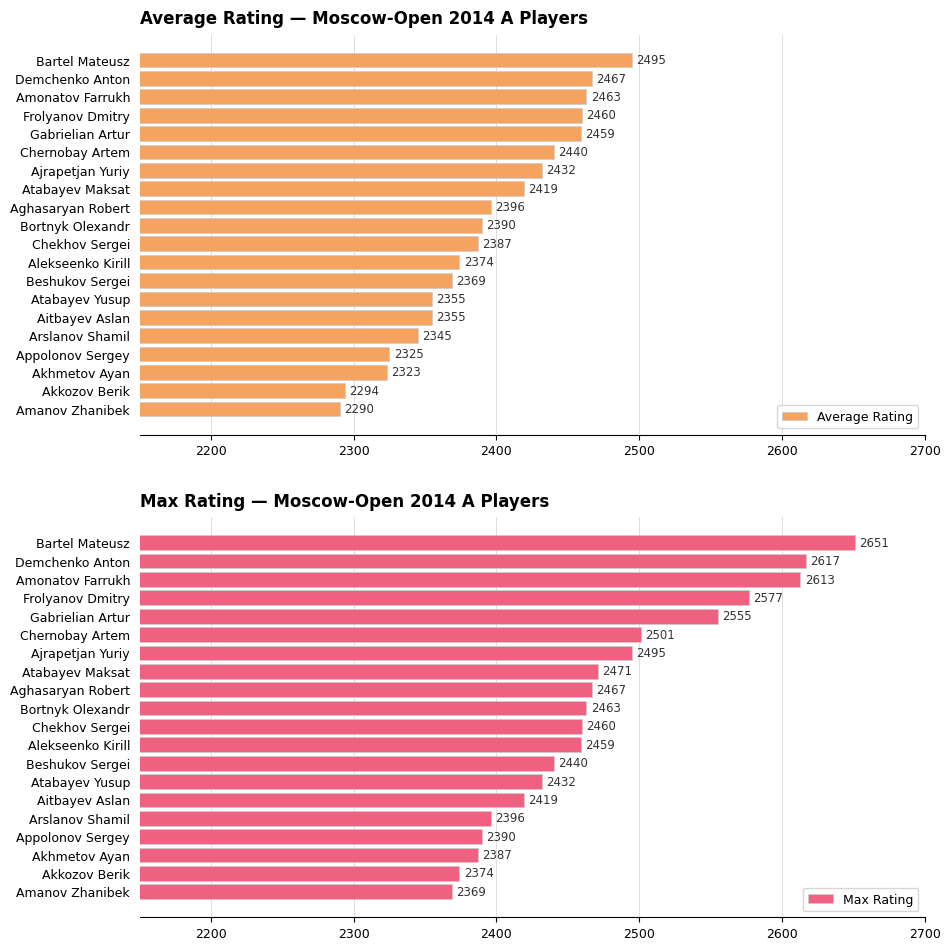

What is the average value of the Average Rating series?

2392